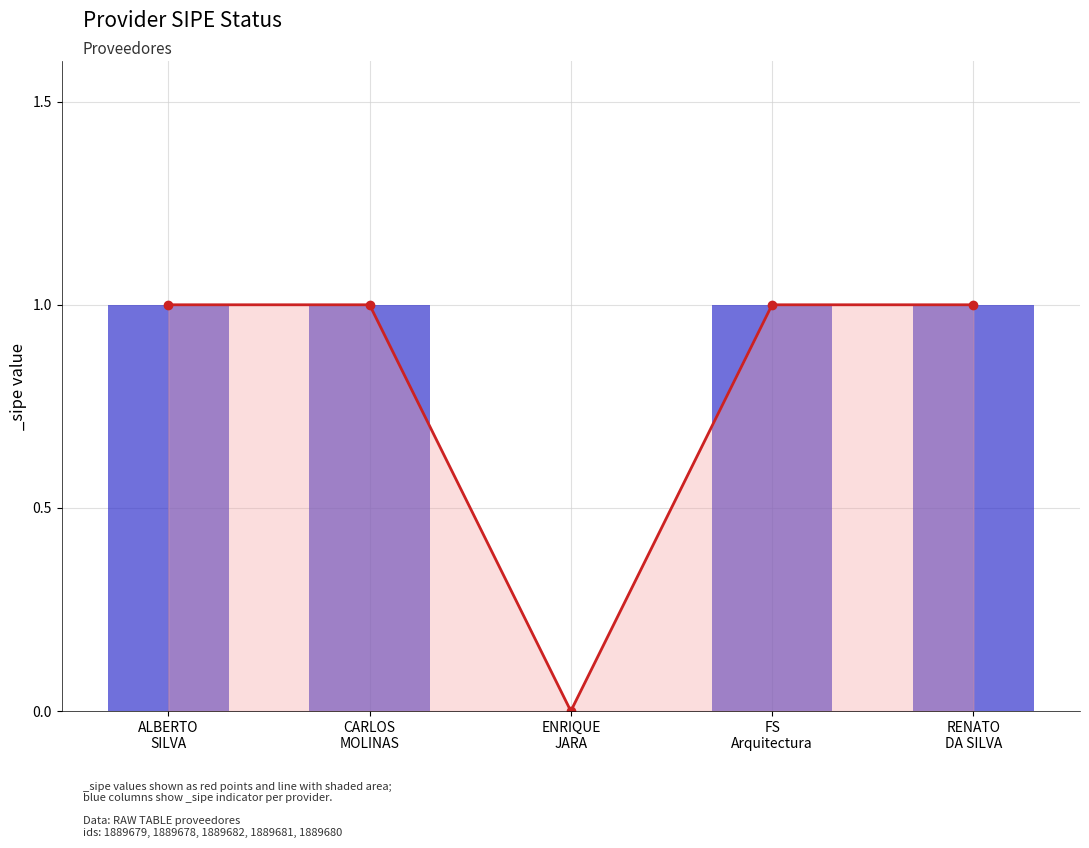

List the labels in order of value, largest first.

ALBERTO SILVA, CARLOS MOLINAS, FS Arquitectura, RENATO DA SILVA, ENRIQUE JARA